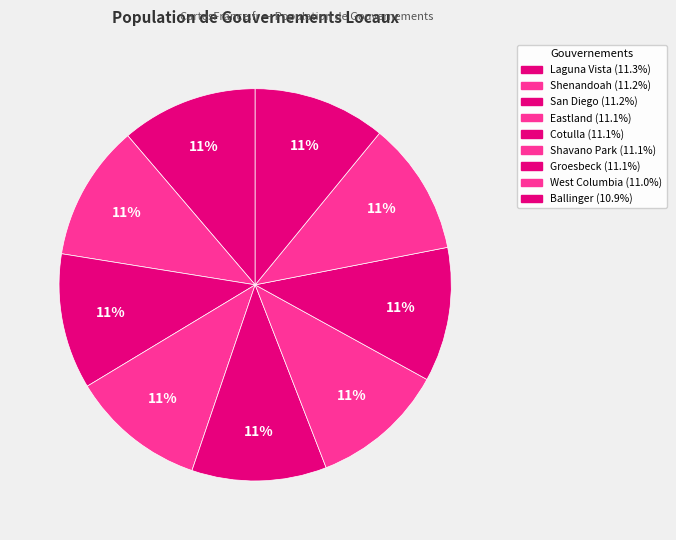

Is it true that Shenandoah is 11% of the pie?

True